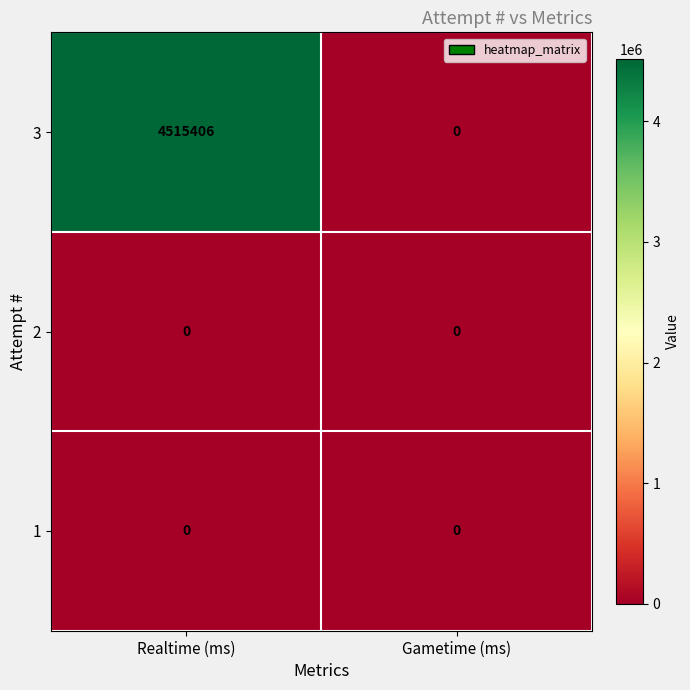

What is the spread (max minus min) of values at Realtime (ms)?

4515406